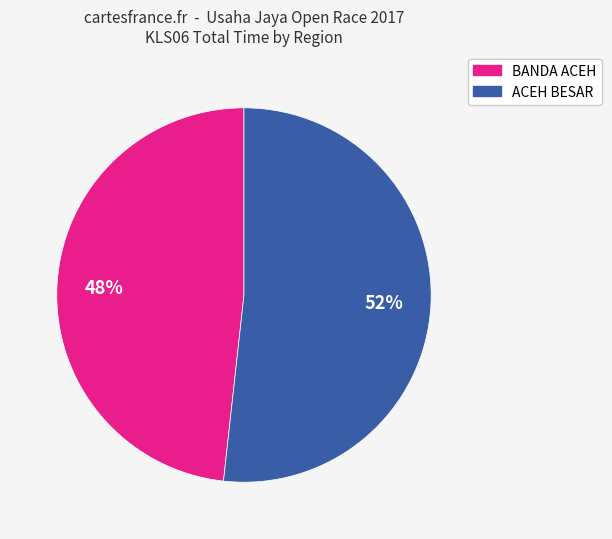

Is there a majority slice in this chart?

Yes